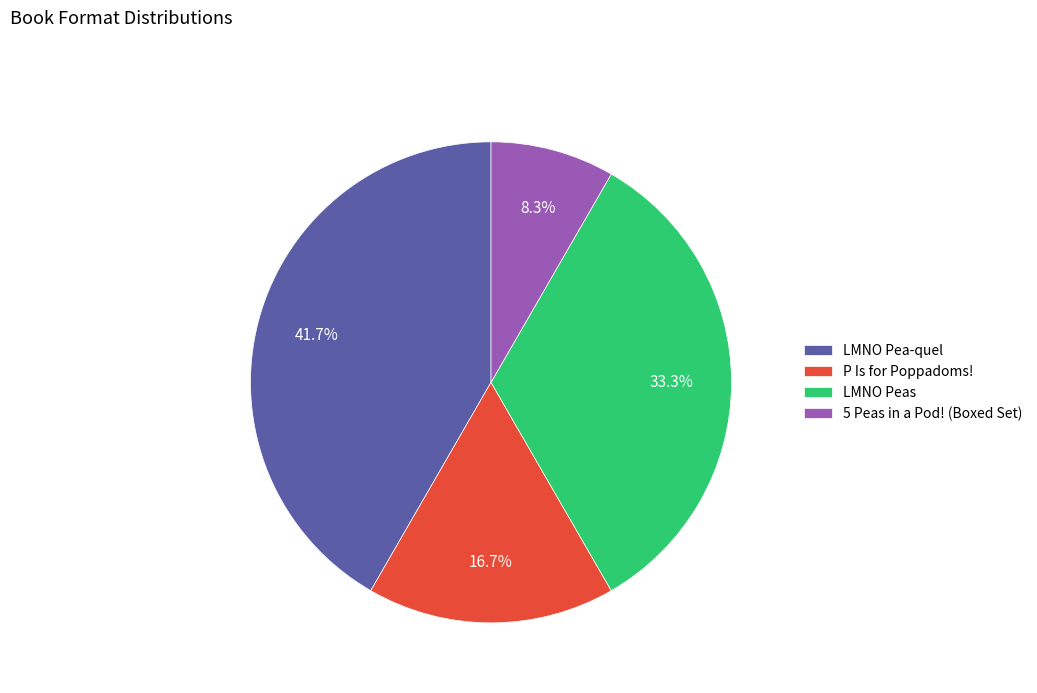

To the nearest percent, what is the difference between the 5 Peas in a Pod! (Boxed Set) and LMNO Peas slice percentages?

25%